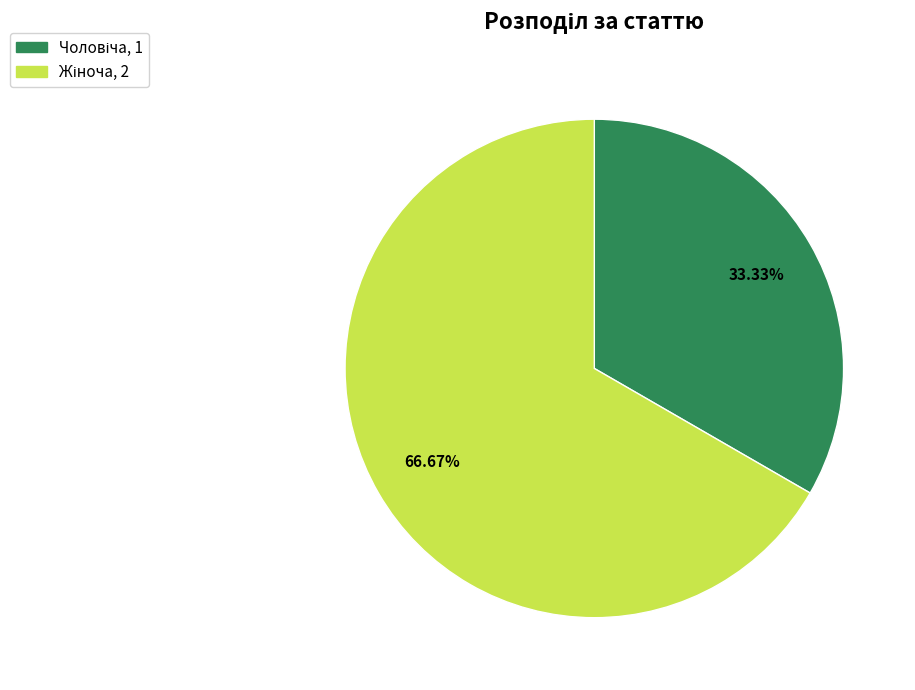

Is there a majority slice in this chart?

Yes